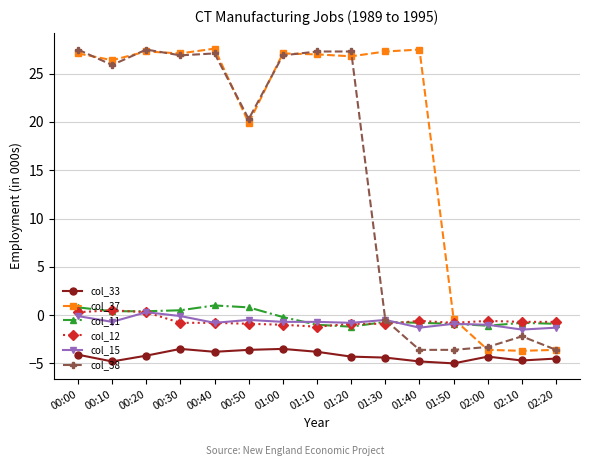

What is the average value of the col_33 series?

-4.2